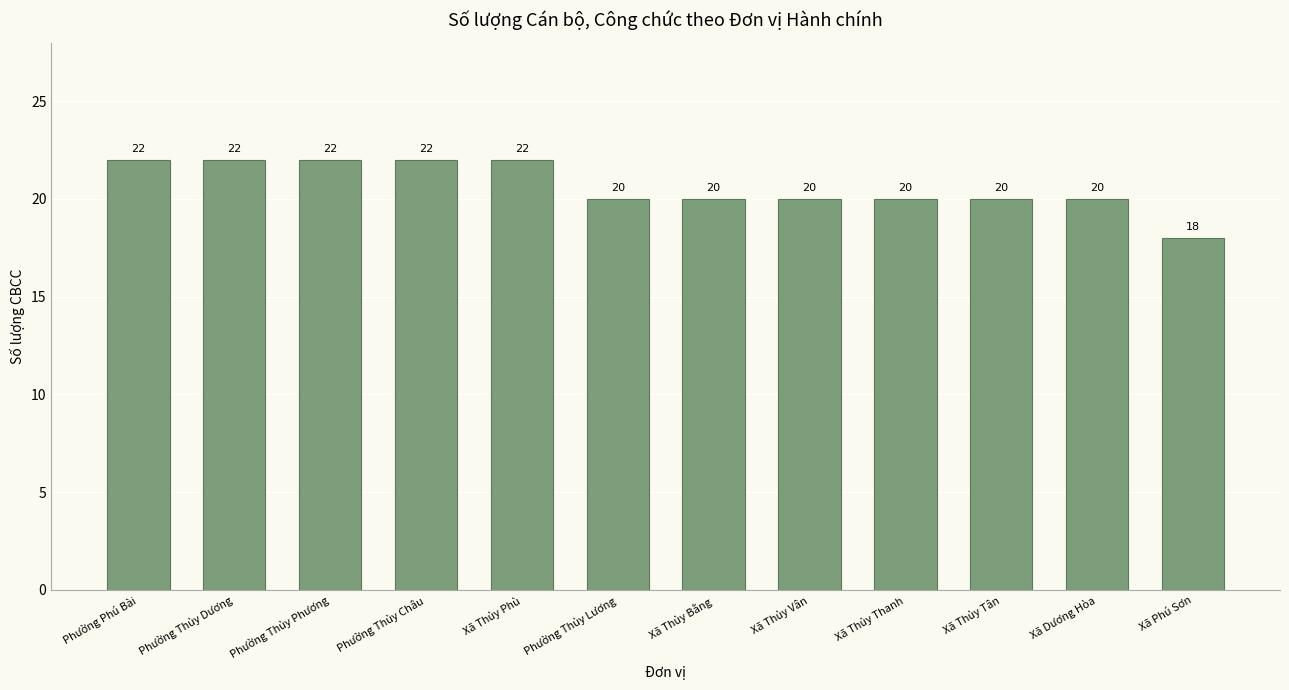

Where does the data first go above 20?

Phường Phú Bài